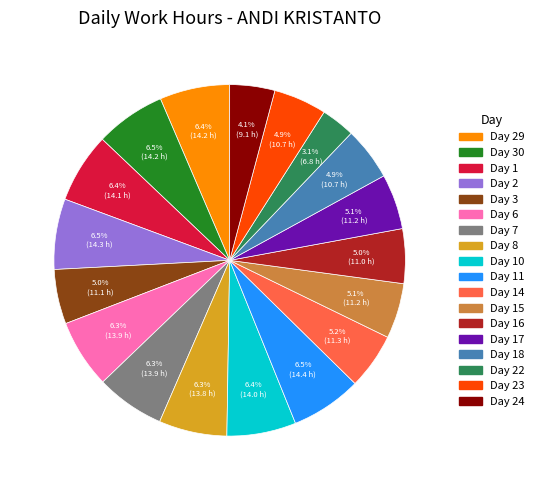

Which category has the smallest portion of the pie?

Day 22